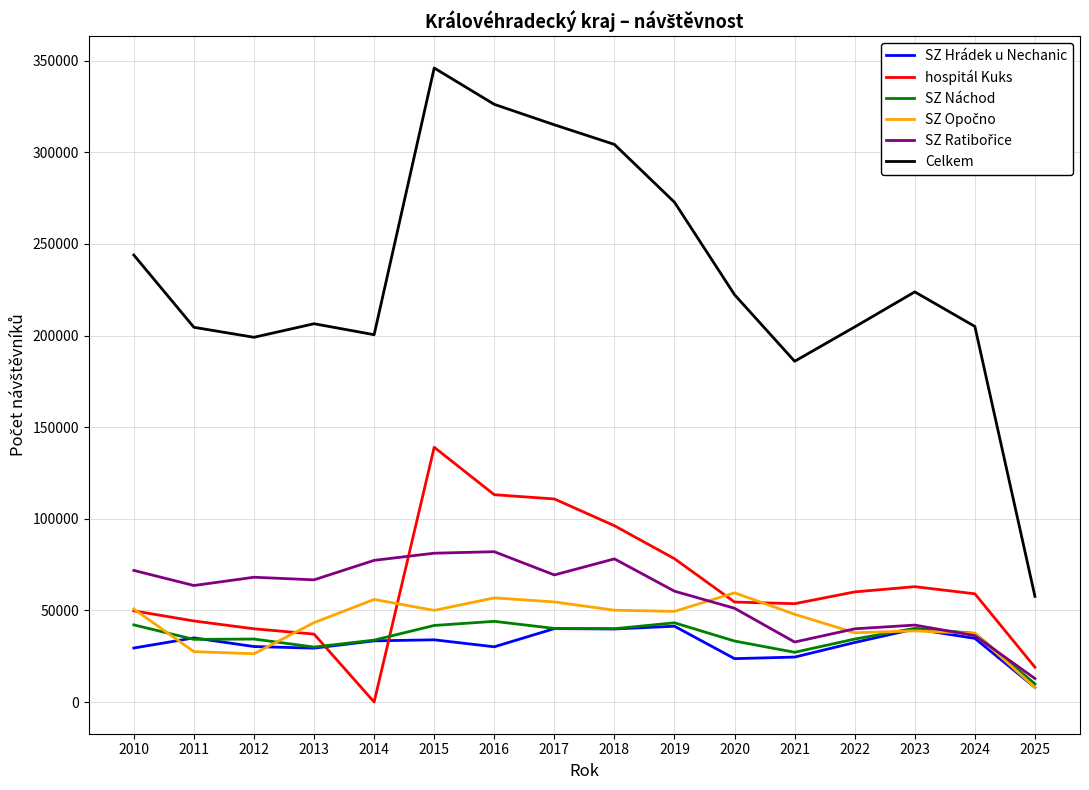

Which category has the highest value across all series?

2015